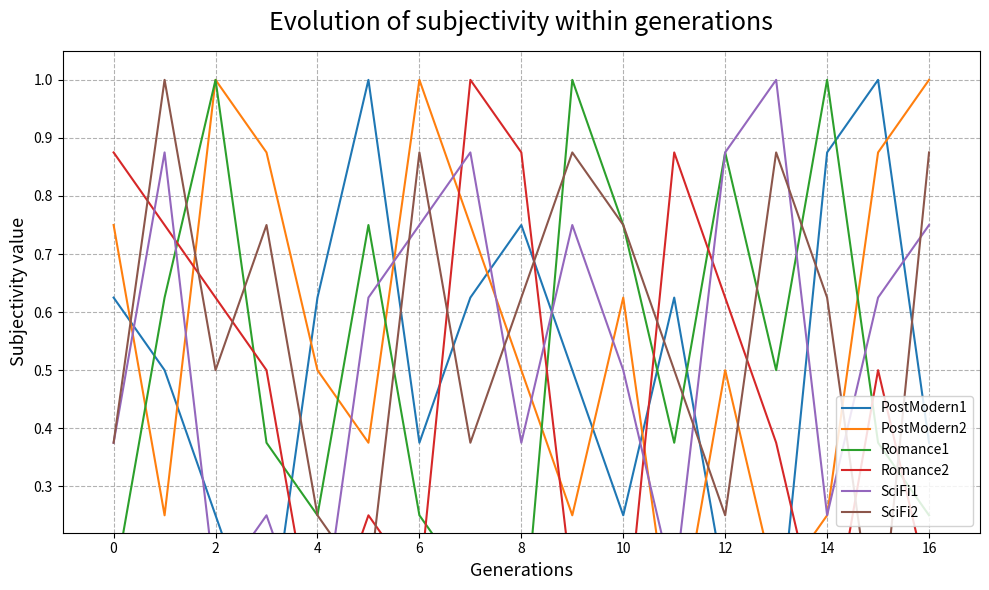

At how many categories does at least one series exceed 0?

17